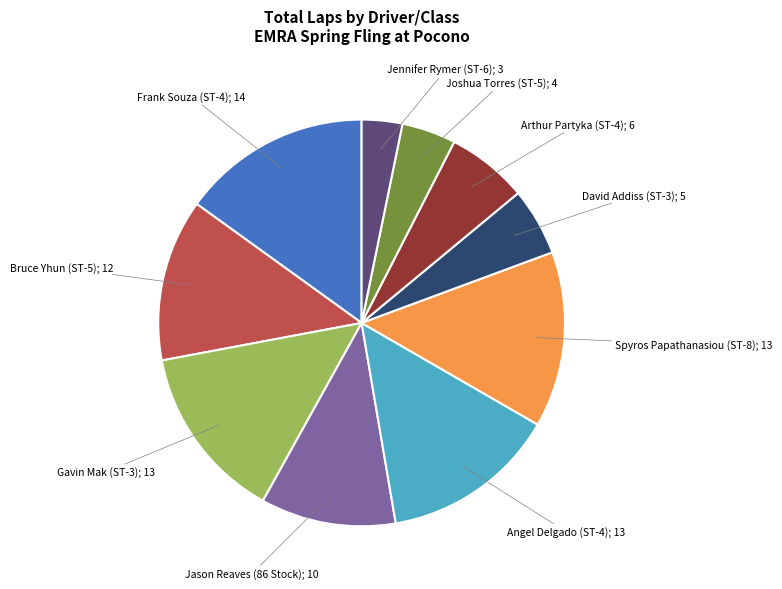

Is there any slice that represents more than half of the pie?

No